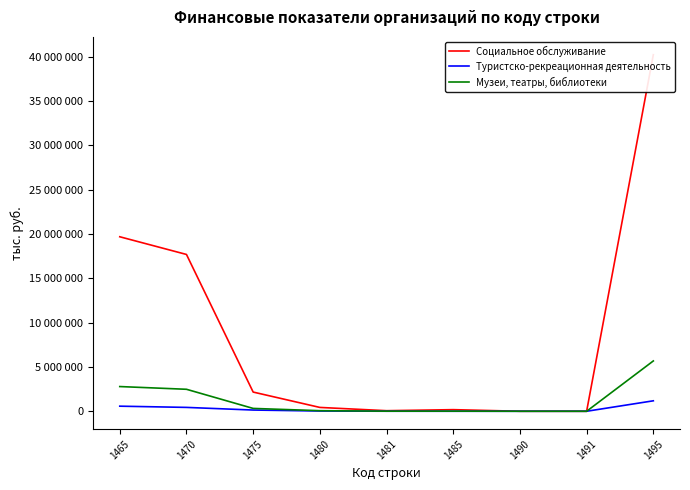

What is the difference between the Социальное обслуживание values at 1495 and 1475?

38042642